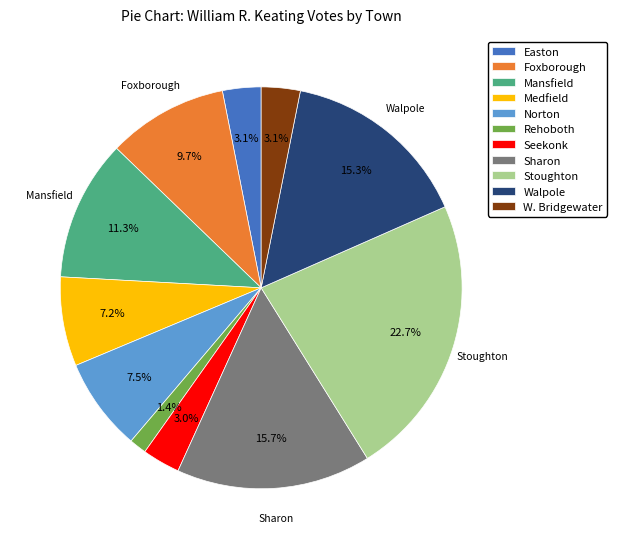

What percentage is the Easton slice, to the nearest percent?

3%